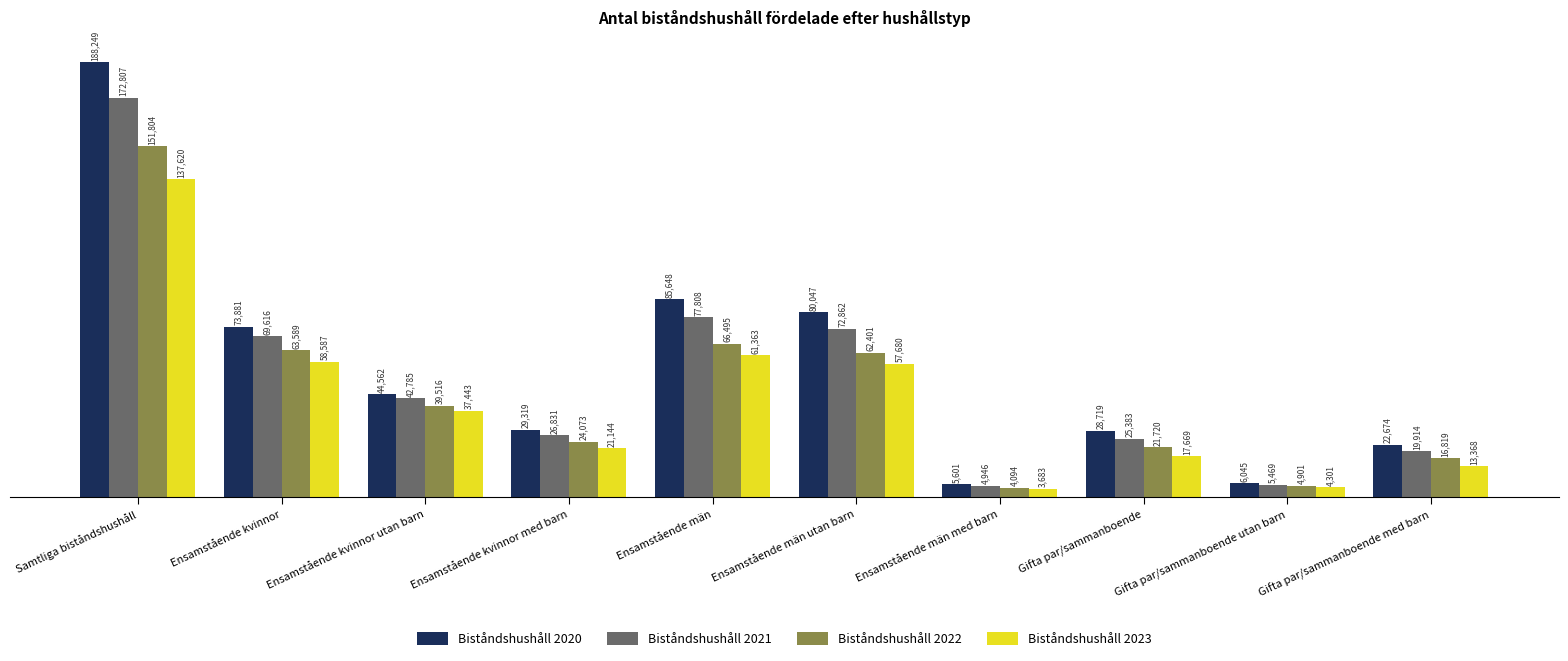

What is the approximate value of Biståndshushåll 2023 at Ensamstående kvinnor utan barn, to the nearest 10?

37440